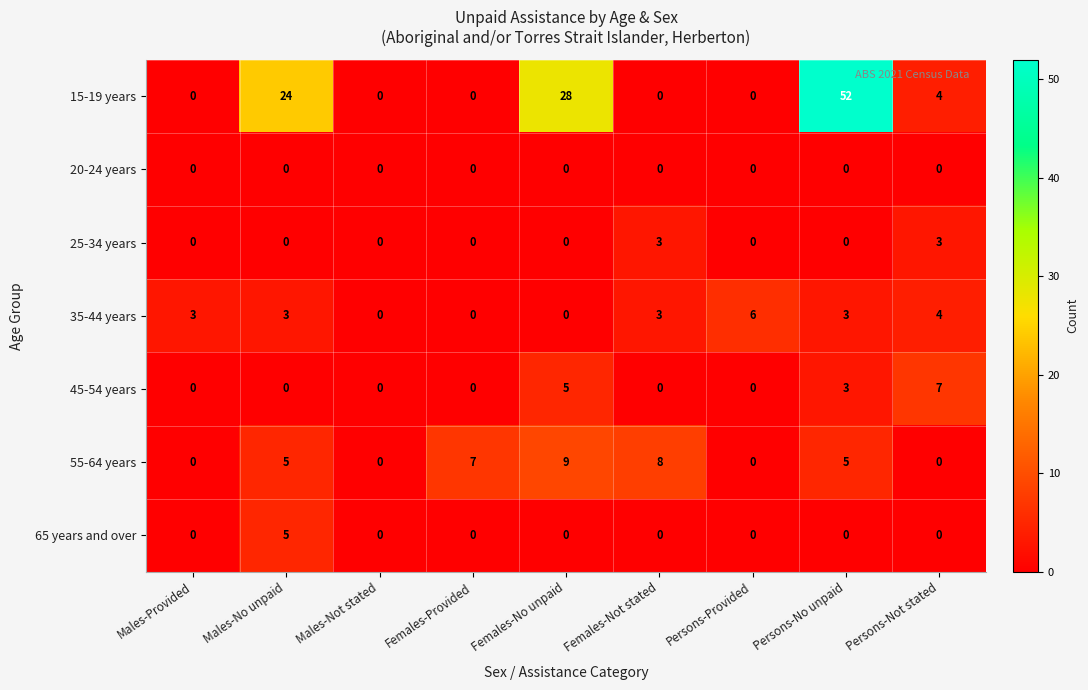

At which category does the chart reach its peak across all series?

Persons-No unpaid